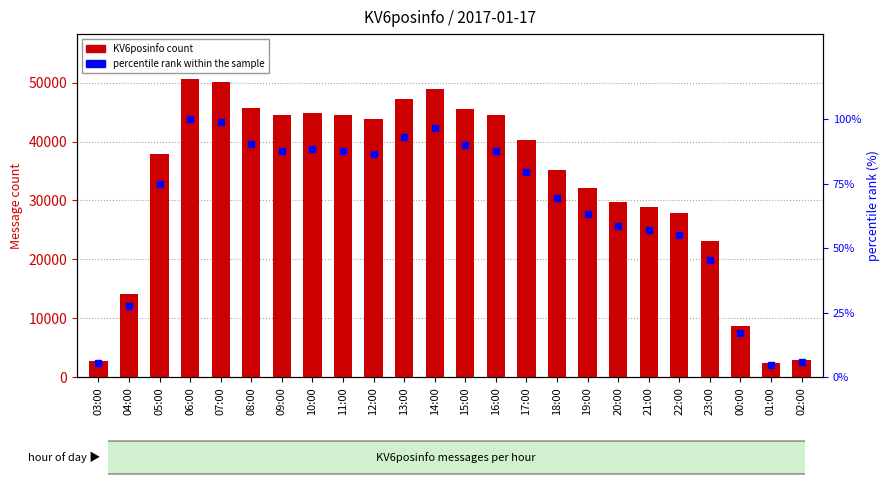

Which label corresponds to the smallest value in the chart?

01:00